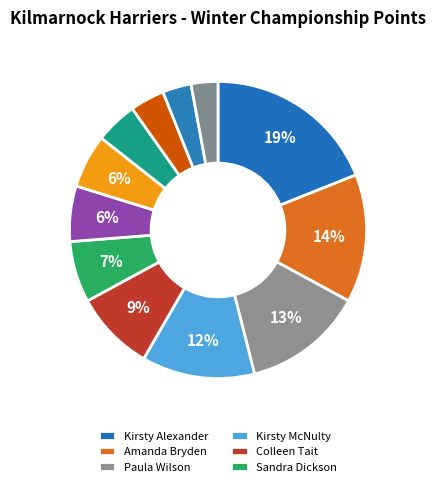

Is there a majority slice in this chart?

No